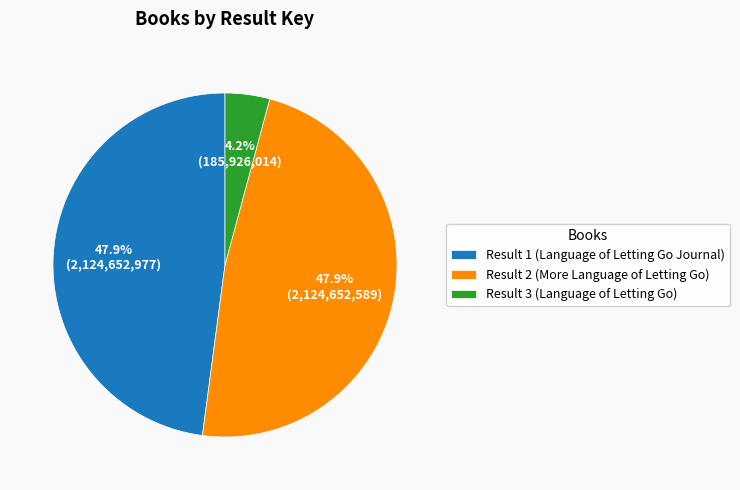

Approximately how many times larger is the value at Result 2 (More Language of Letting Go) compared to Result 1 (Language of Letting Go Journal)?

1.0